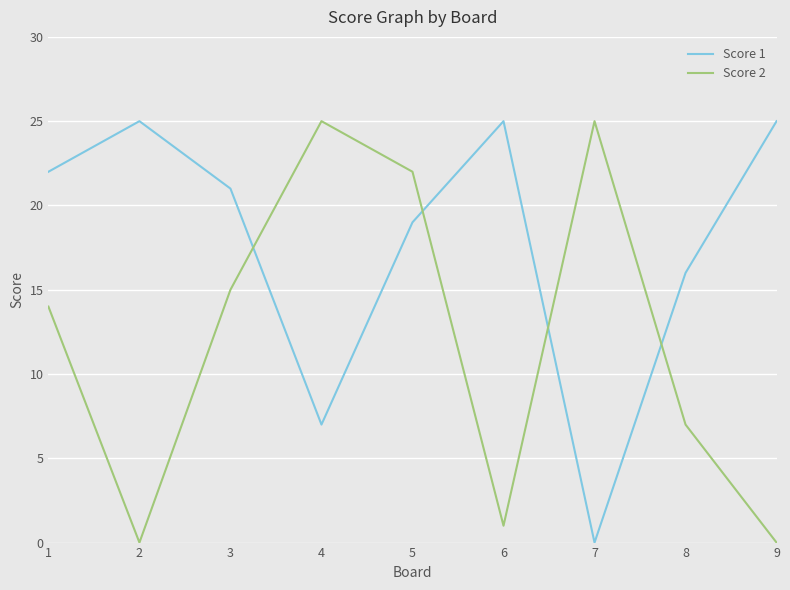

Reading left to right, list all the values displayed in this chart.

Score 1: 22	25	21	7	19	25	0	16	25
Score 2: 14	0	15	25	22	1	25	7	0